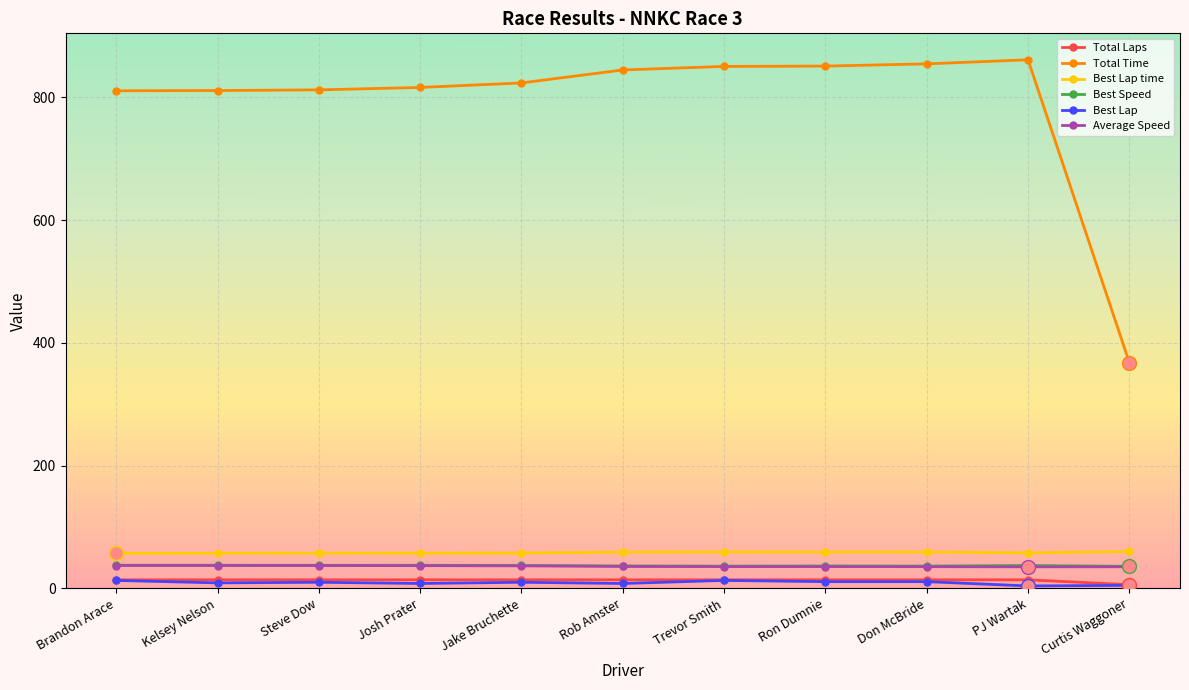

True or false: Best Speed and Total Laps cross at least once.

False